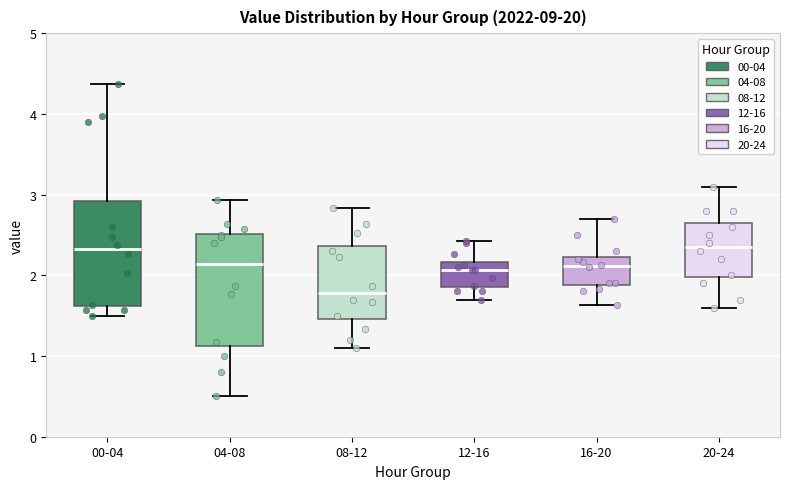

Reading left to right, transcribe this box plot: for each box, give where its median line is, the range the box spans, and where its two whiskers end, as read against the y-axis. The values are not printed on the chart, so give them approximately, as read against the axis.

00-04: median 2.3, box 1.6 to 2.9, whiskers 1.5 to 4.4
04-08: median 2.1, box 1.1 to 2.5, whiskers 0.5 to 2.9
08-12: median 1.8, box 1.5 to 2.4, whiskers 1.1 to 2.8
12-16: median 2.1, box 1.9 to 2.2, whiskers 1.7 to 2.4
16-20: median 2.1, box 1.9 to 2.2, whiskers 1.6 to 2.7
20-24: median 2.4, box 2.0 to 2.7, whiskers 1.6 to 3.1